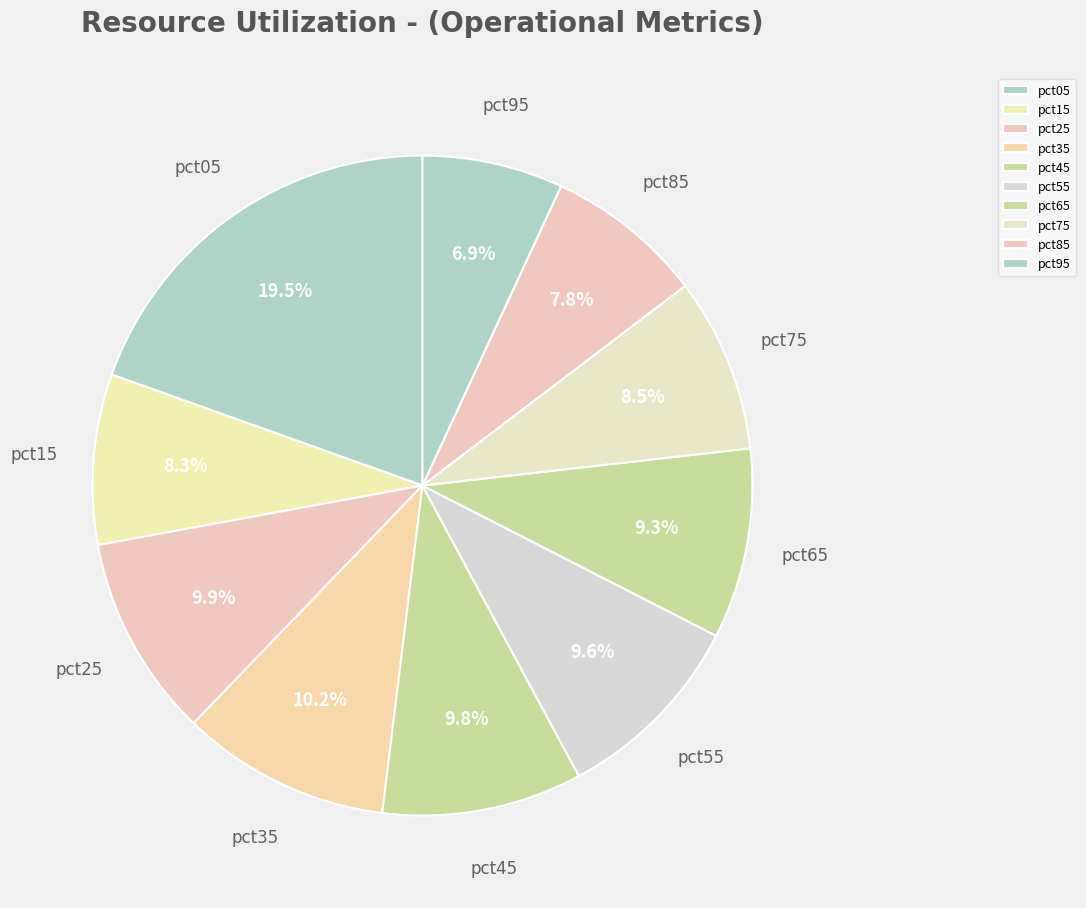

To the nearest percent, what is the difference between the largest and smallest slice percentages?

13%